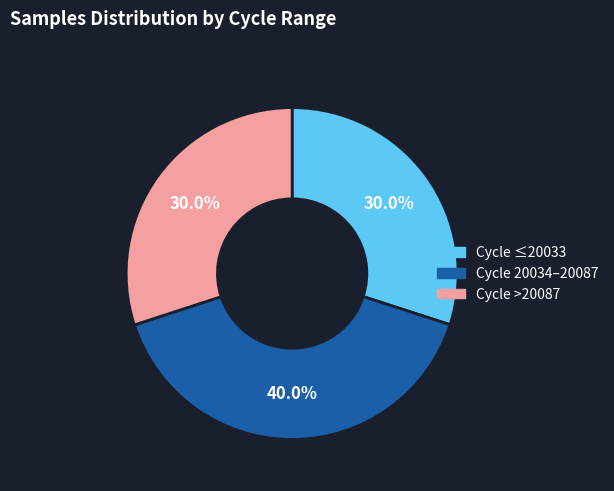

How many segments does this pie chart have?

3